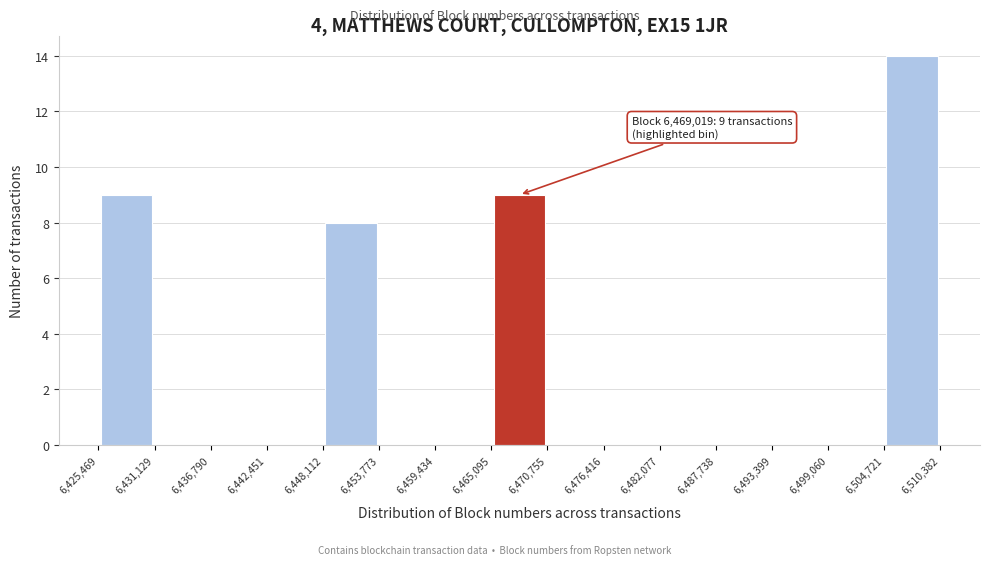

Over which range of the x-axis is the bar tallest?

6,504,721 to 6,510,382